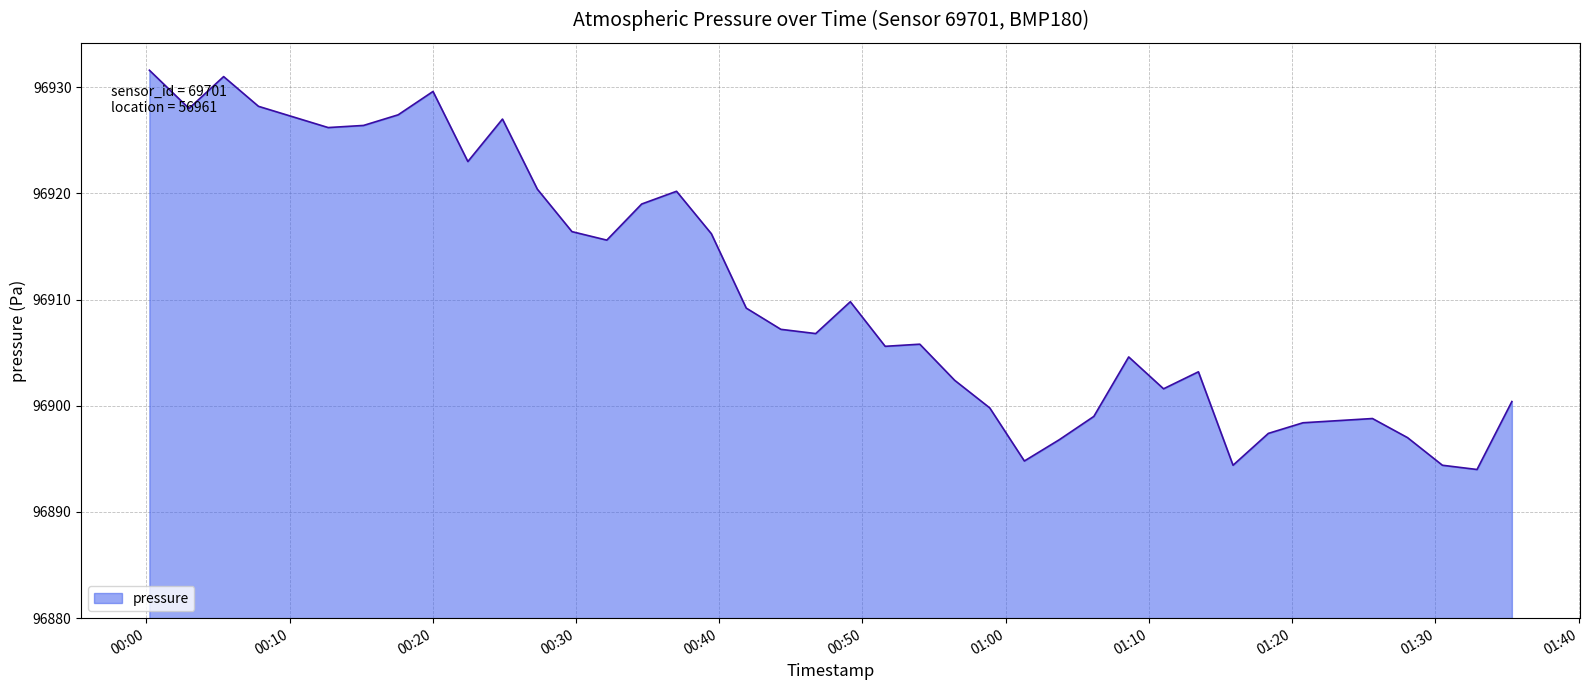

What is the difference between the maximum and minimum values?

37.6